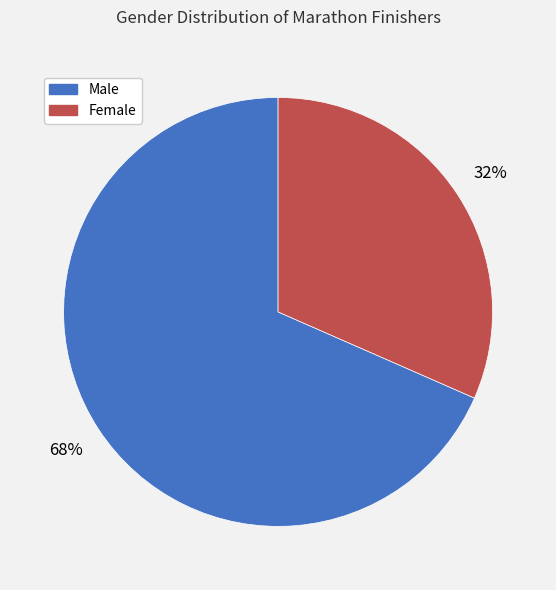

Combined, do Female and Male account for over 50%?

Yes